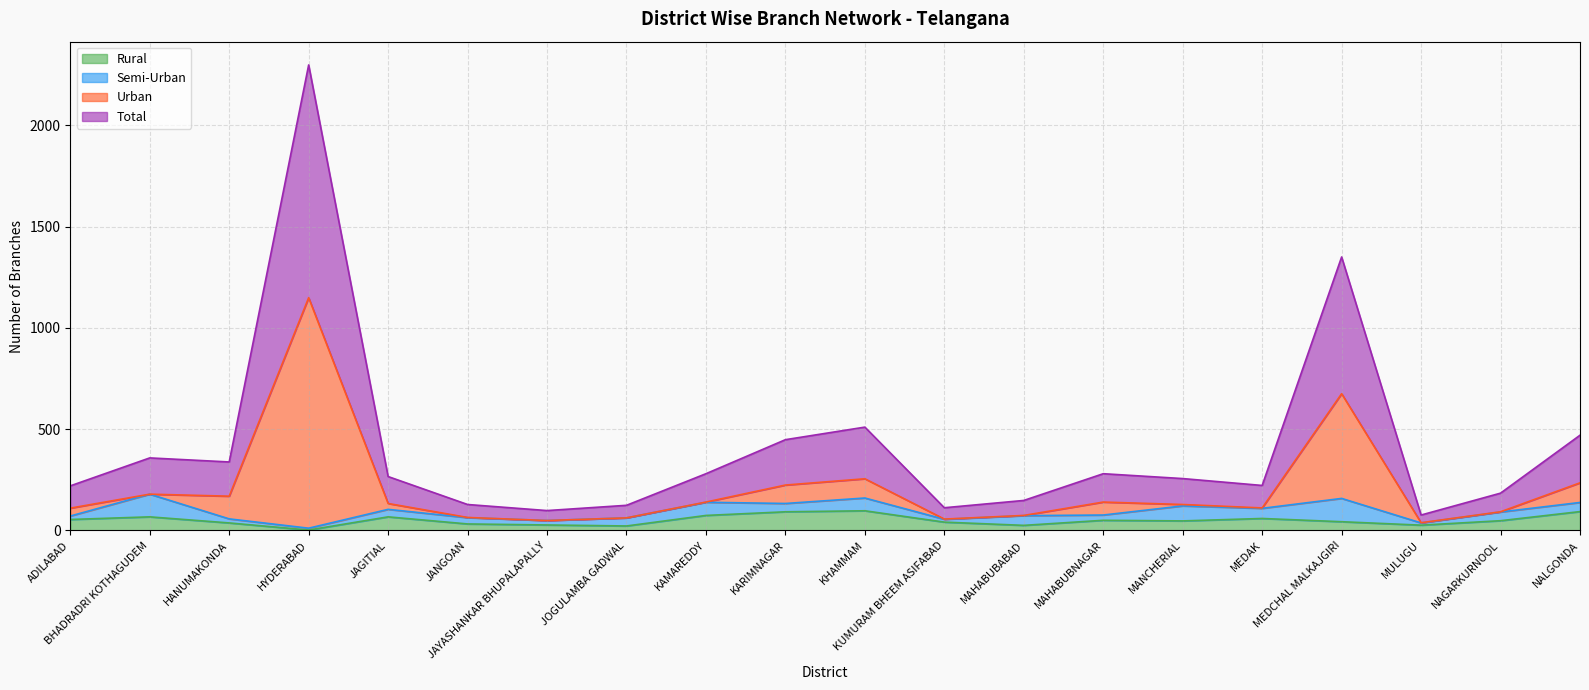

What is the maximum value for Rural?

97